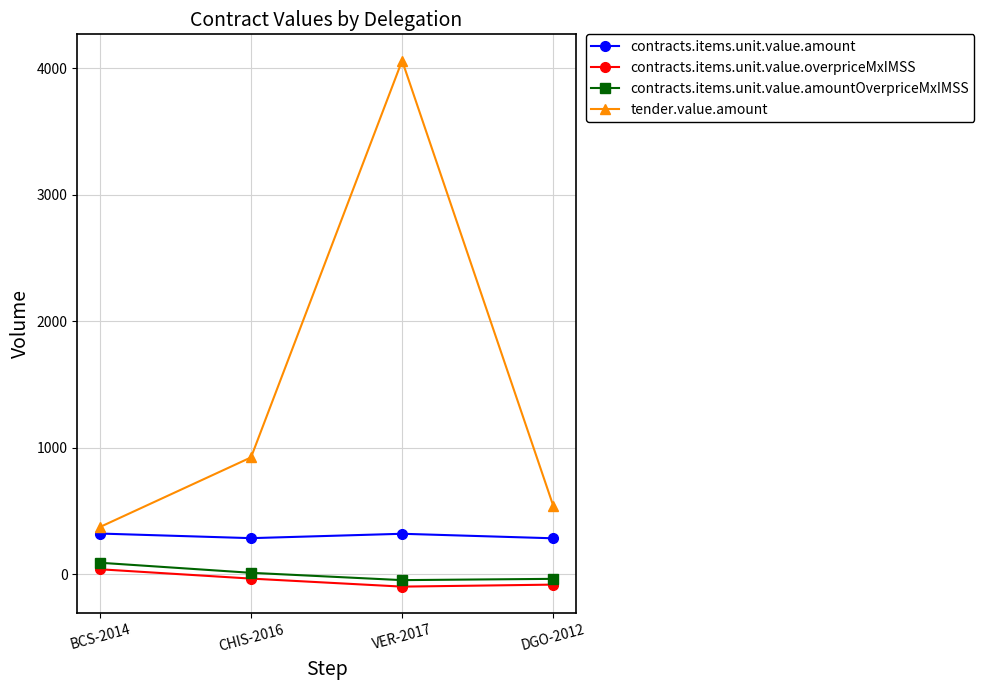

What is the smallest value displayed?

-96.9